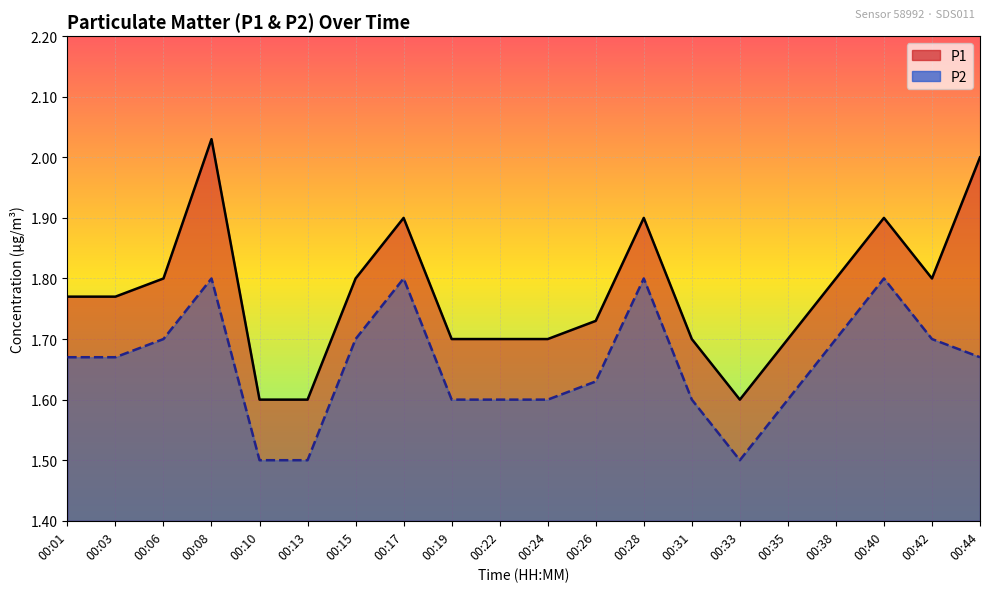

Count the number of data series in this chart.

2